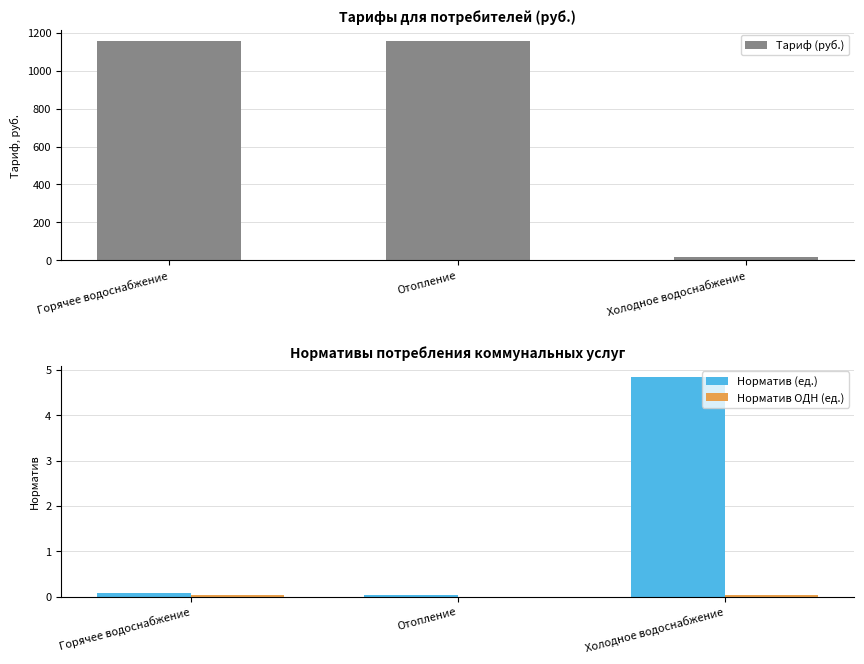

The value of Норматив (ед.) at Холодное водоснабжение is 8.4. True or false?

False